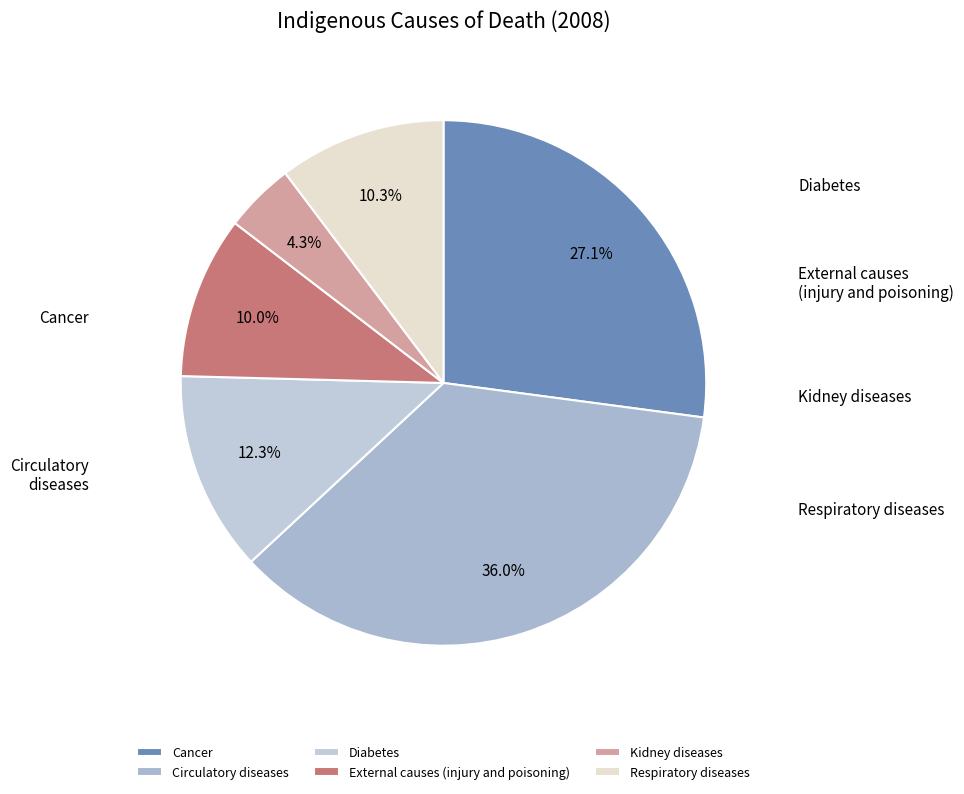

Does any single category account for the majority?

No